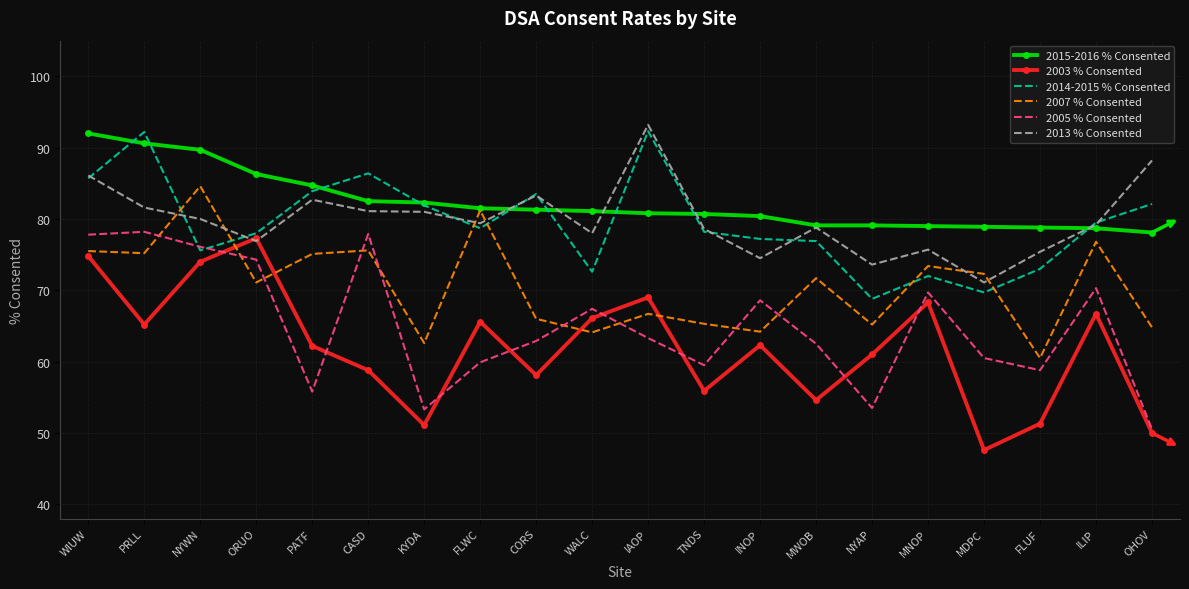

Between which two adjacent categories do 2007 % Consented and 2013 % Consented first intersect?

PRLL and NYWN